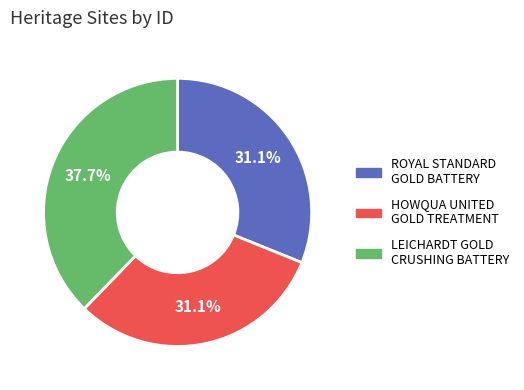

Is there a majority slice in this chart?

No